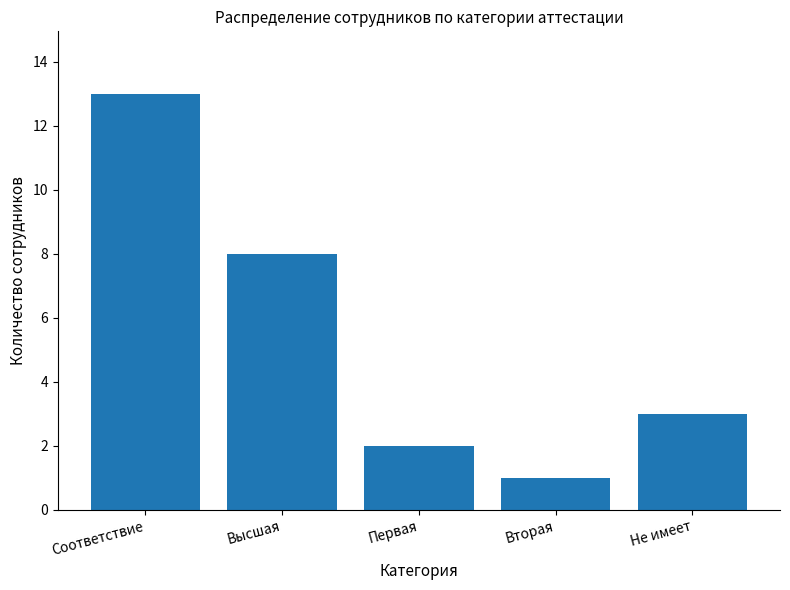

What is the difference between the values at Не имеет and Высшая?

5